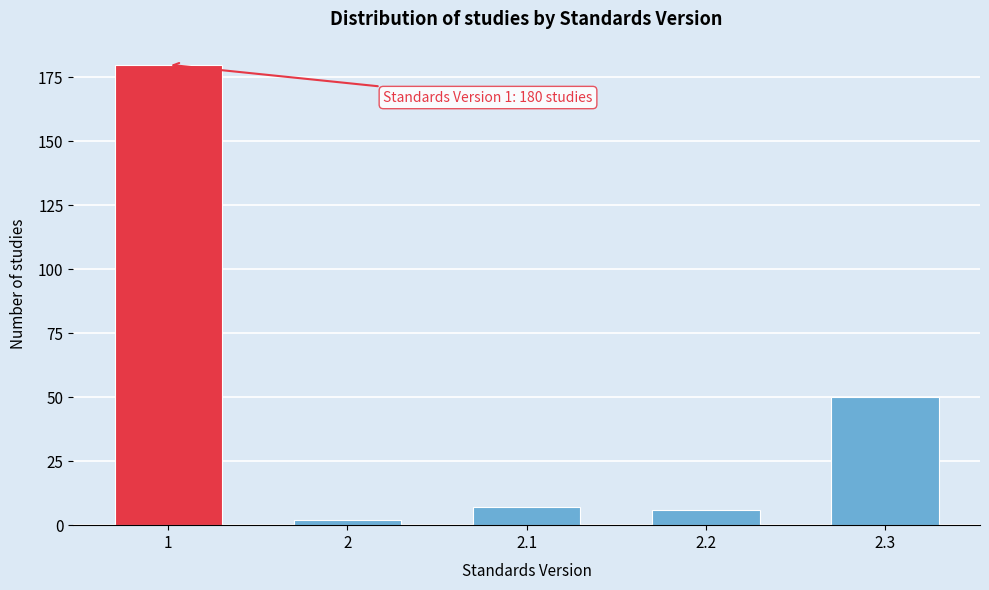

Reading left to right, extract all data points from this chart.

1=180	2=2	2.1=7	2.2=6	2.3=50